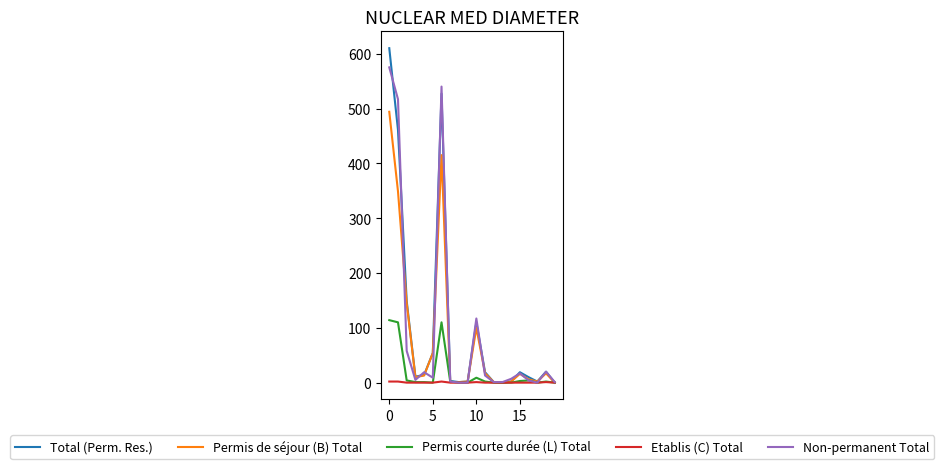

What is the highest value of the Permis courte durée (L) Total series?

114